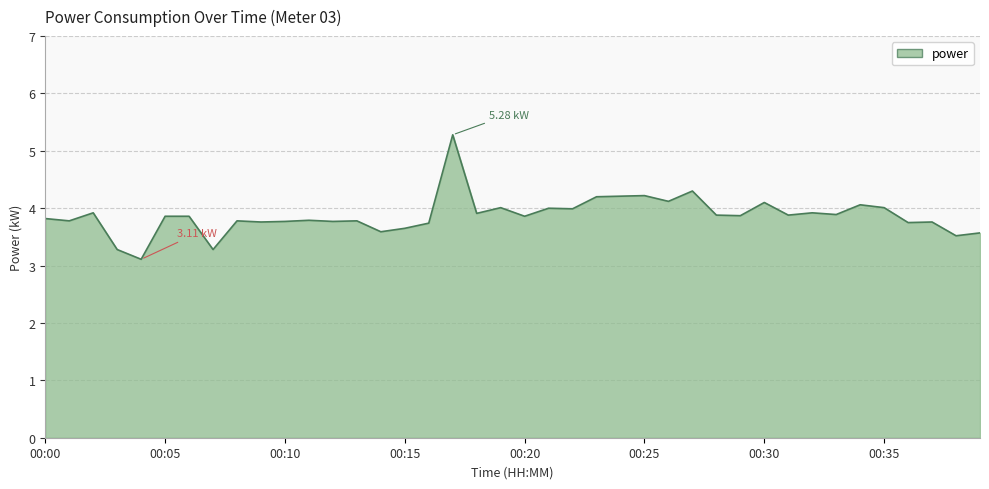

What is the difference between the maximum and minimum values?

2.2